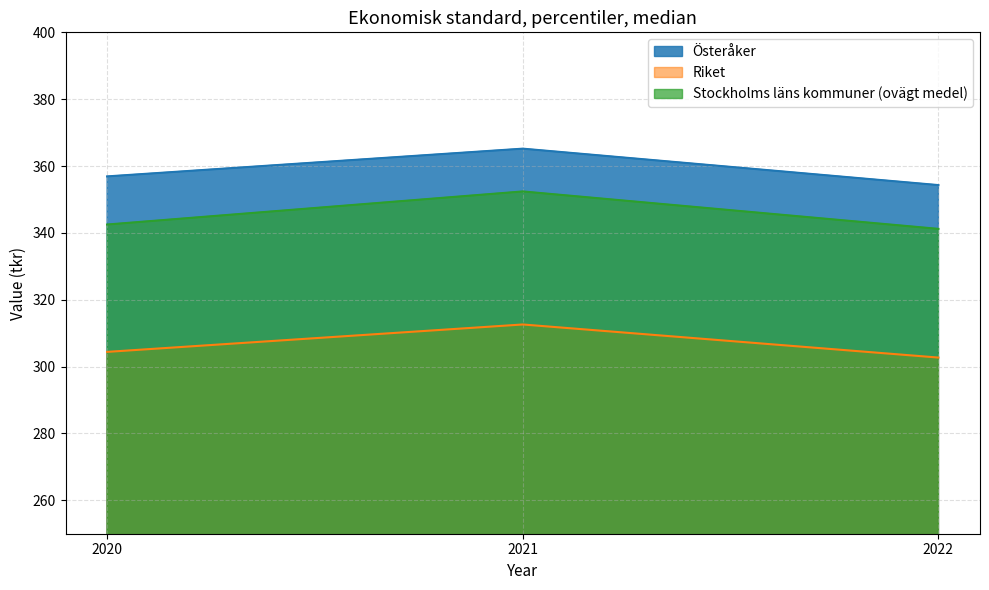

Which category has the highest value across all series?

2021